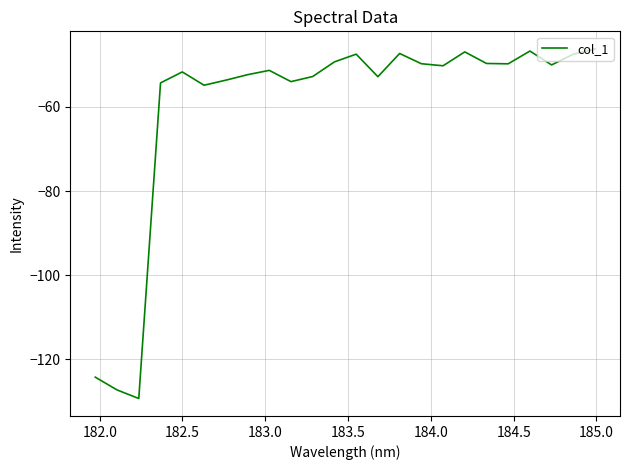

What is the smallest value displayed?

-129.4